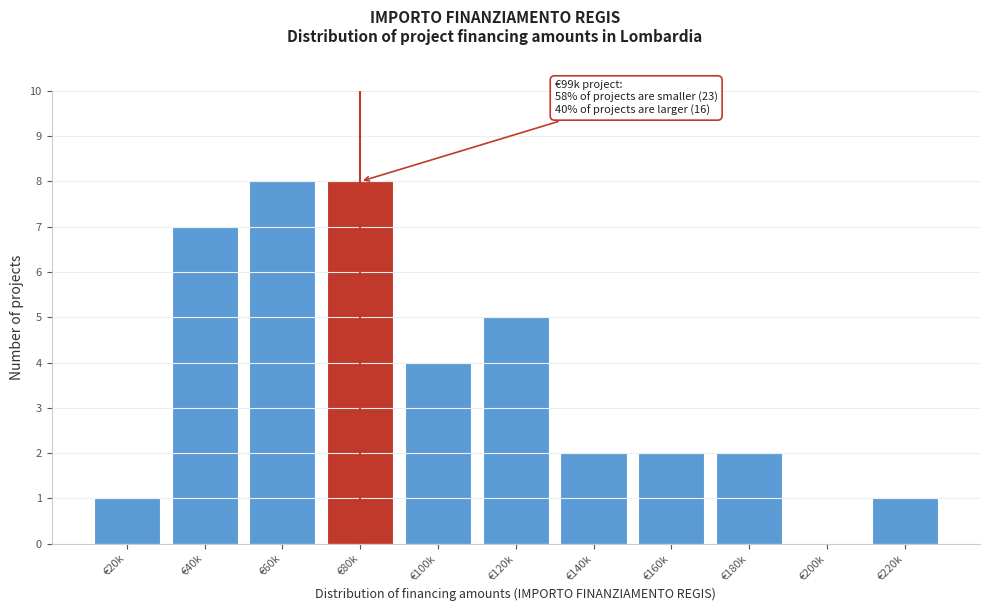

Reading right to left, what are all the values shown in this chart?

€220k=1	€200k=0	€180k=2	€160k=2	€140k=2	€120k=5	€100k=4	€80k=8	€60k=8	€40k=7	€20k=1